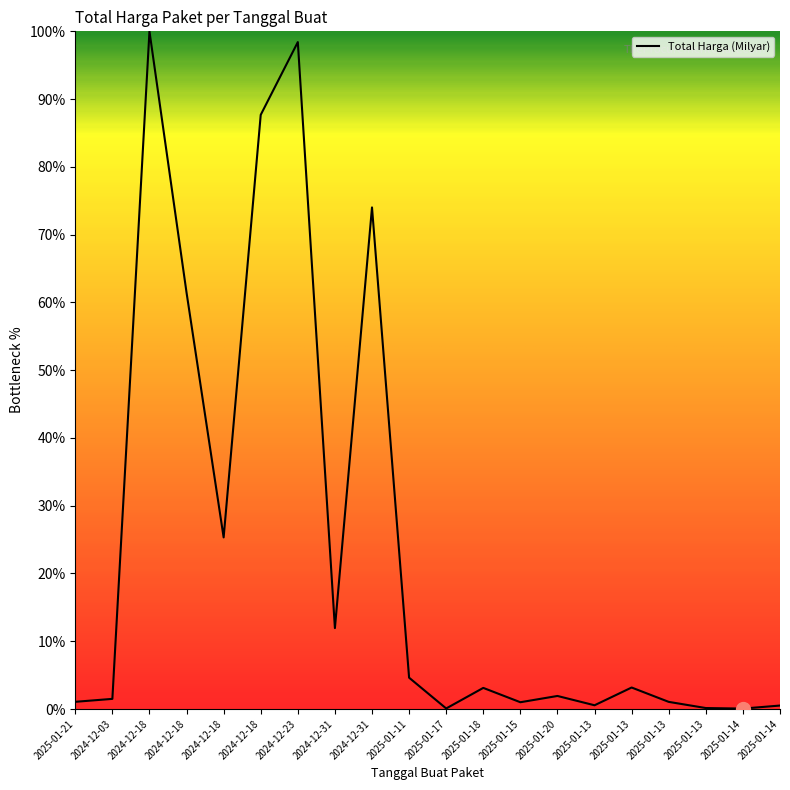

Count the number of values greater than 3.

10